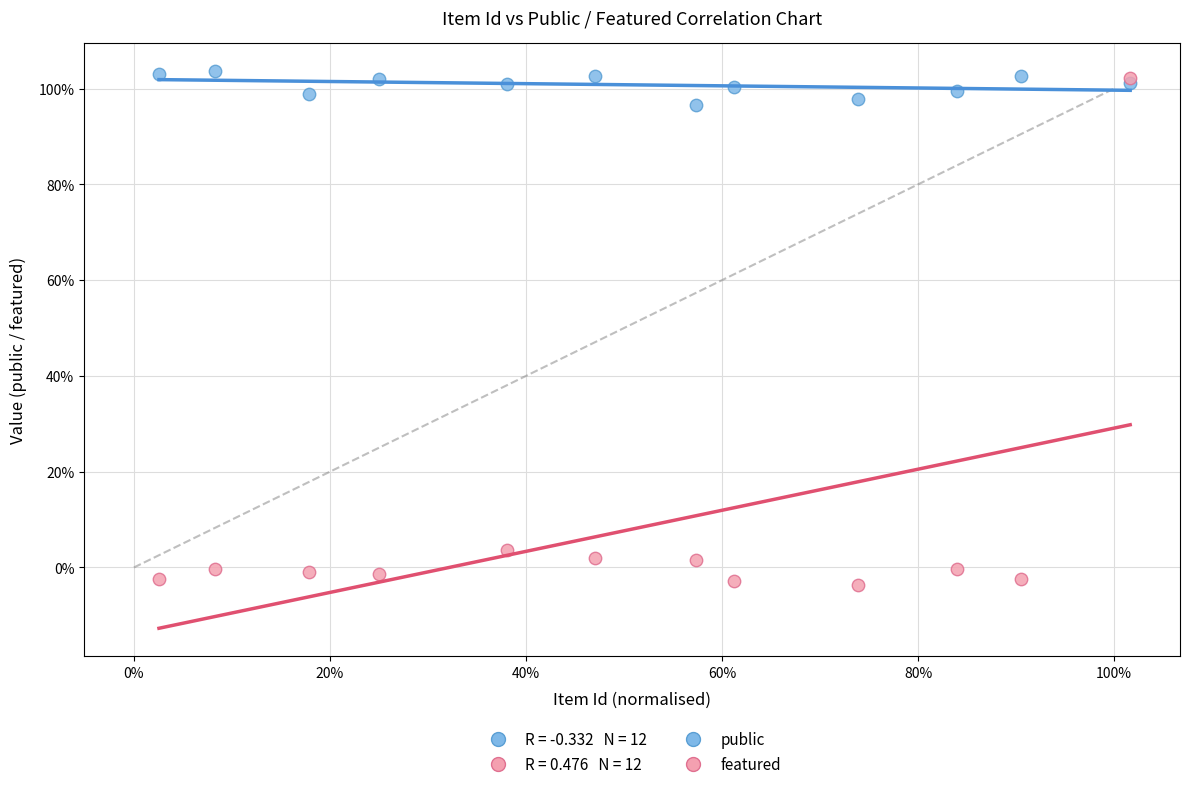

Which series reaches the minimum Y coordinate?

featured